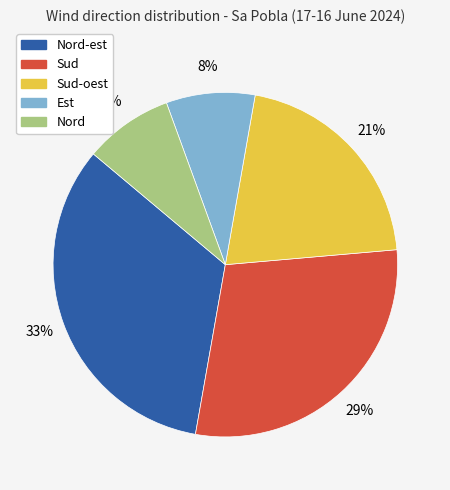

Does any single category account for the majority?

No